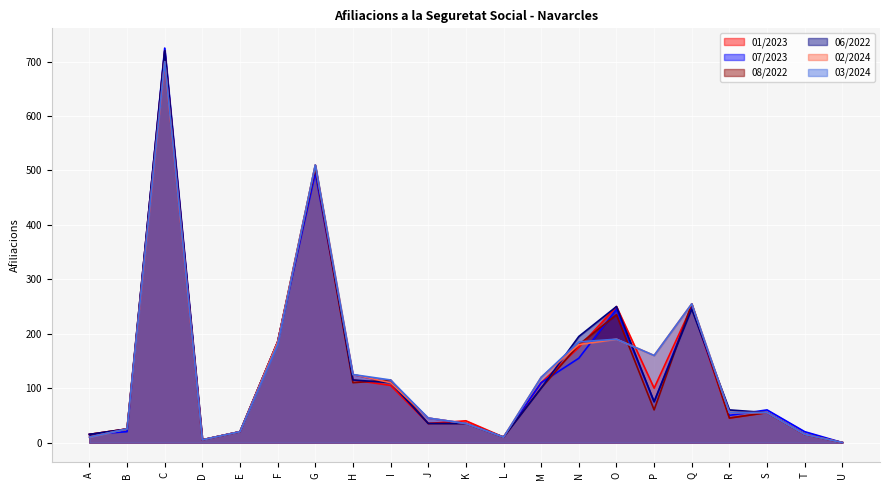

Read the 03/2024 value at C.

700